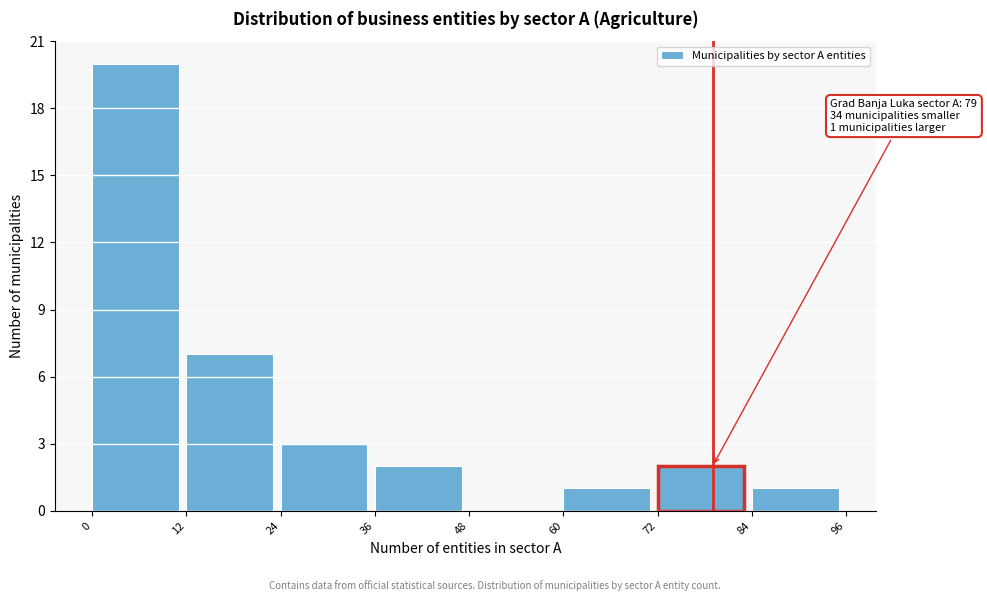

Which range on the x-axis has the tallest bar?

0 to 12